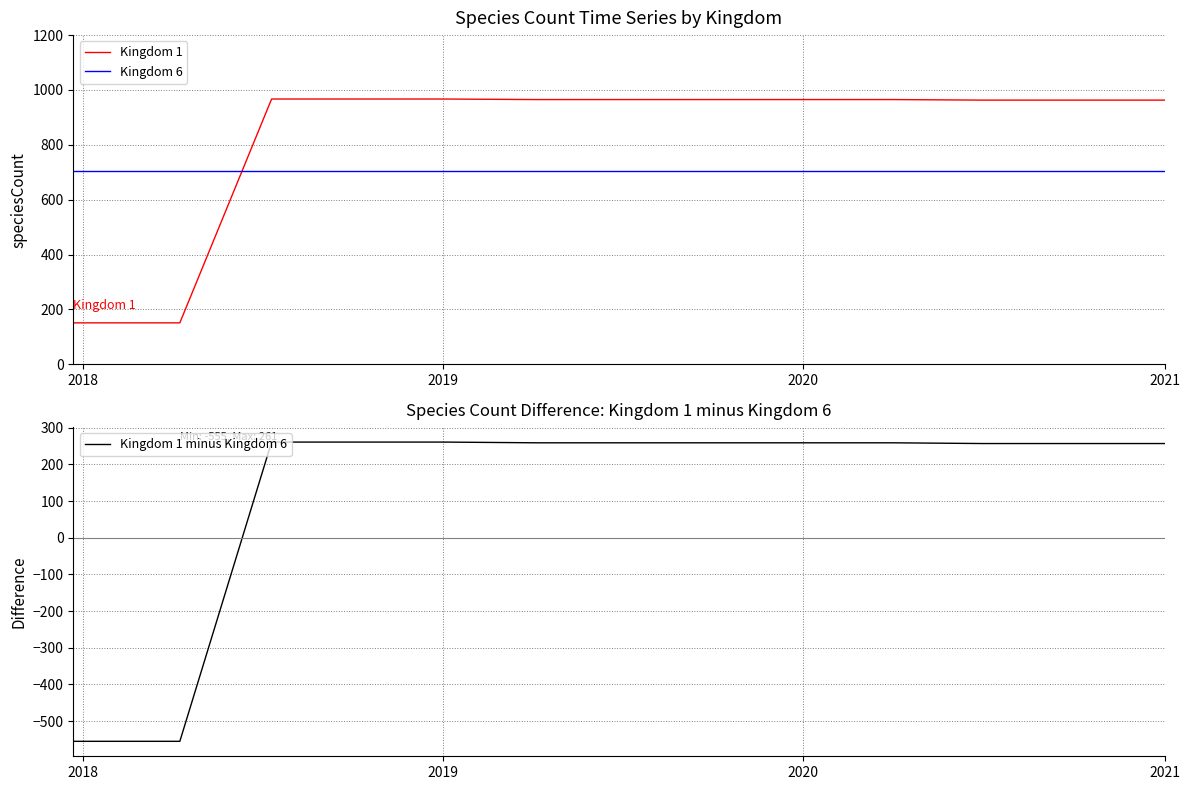

How many times do Kingdom 6 and Kingdom 1 cross each other?

1